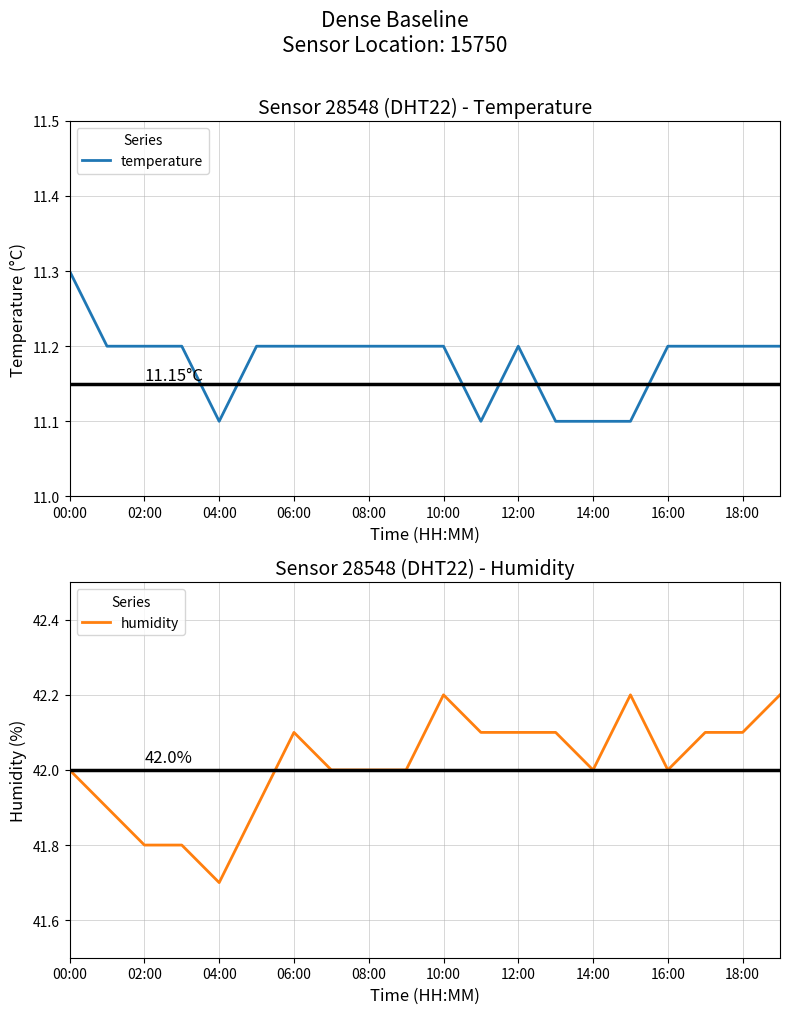

Count the temperature values in the range 11 to 12.

20